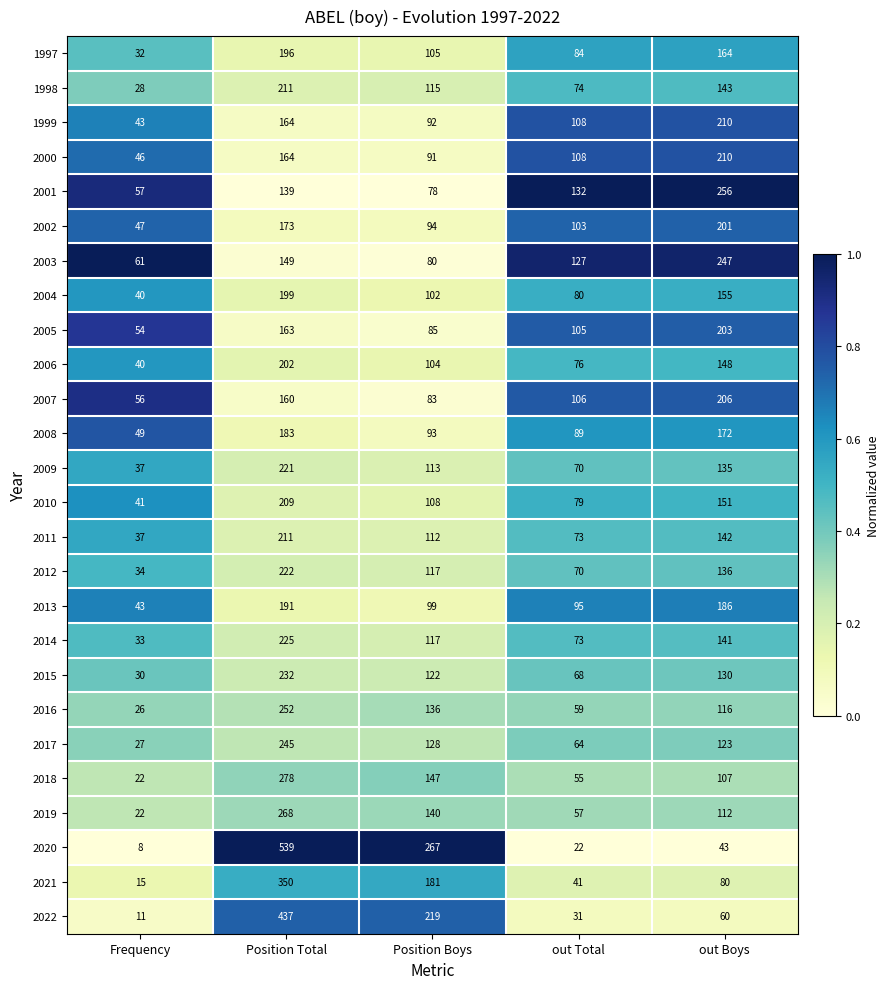

Rank the categories by 2015 value from highest to lowest.

Position Total, out Boys, Position Boys, out Total, Frequency